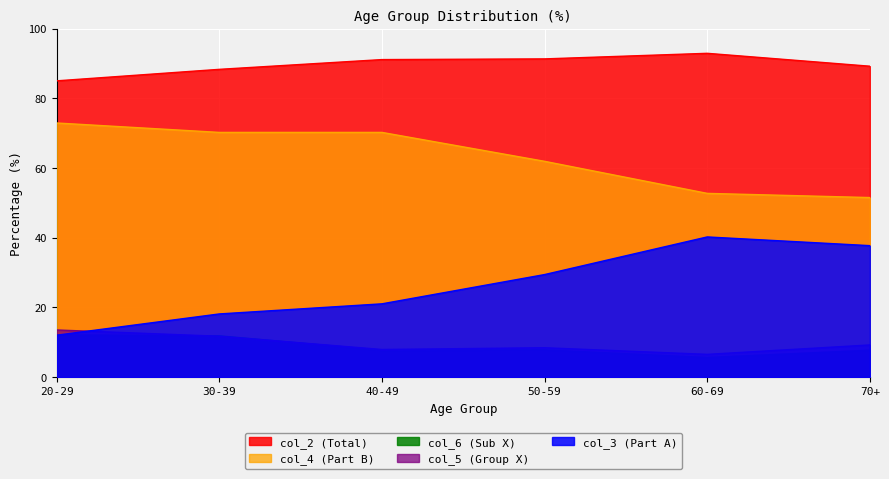

What is the lowest value of the col_3 (Part A) series?

12.0